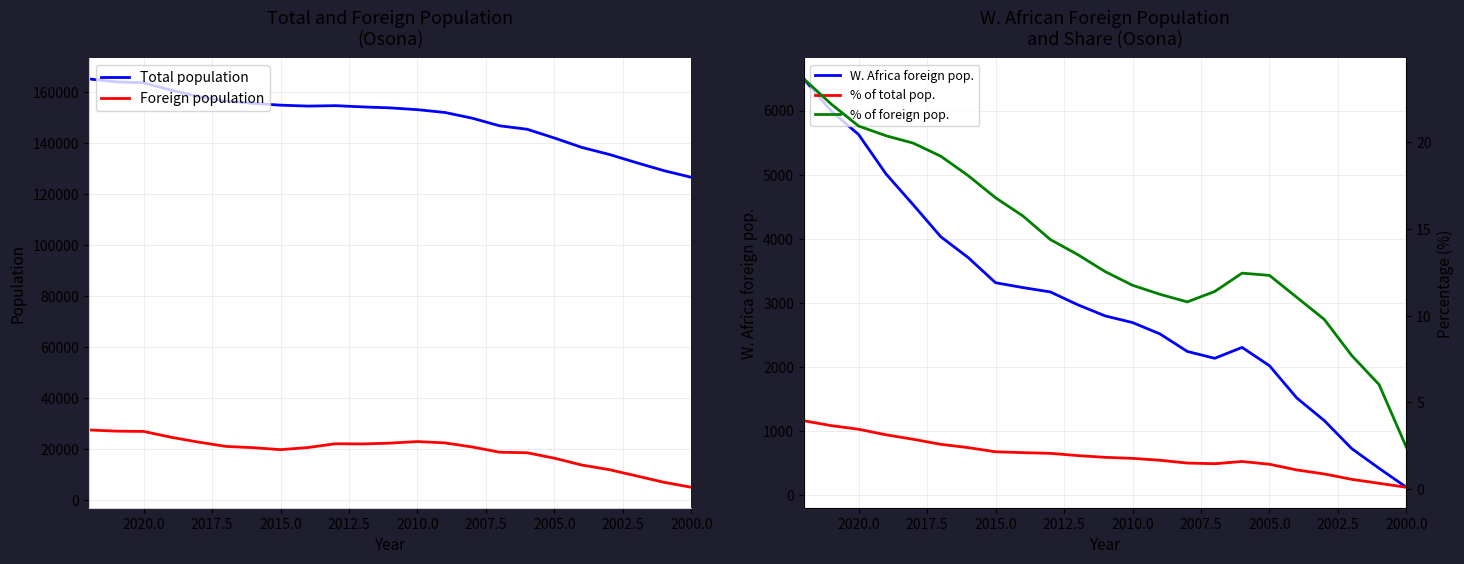

True or false: Foreign population and % of total pop. cross at least once.

False